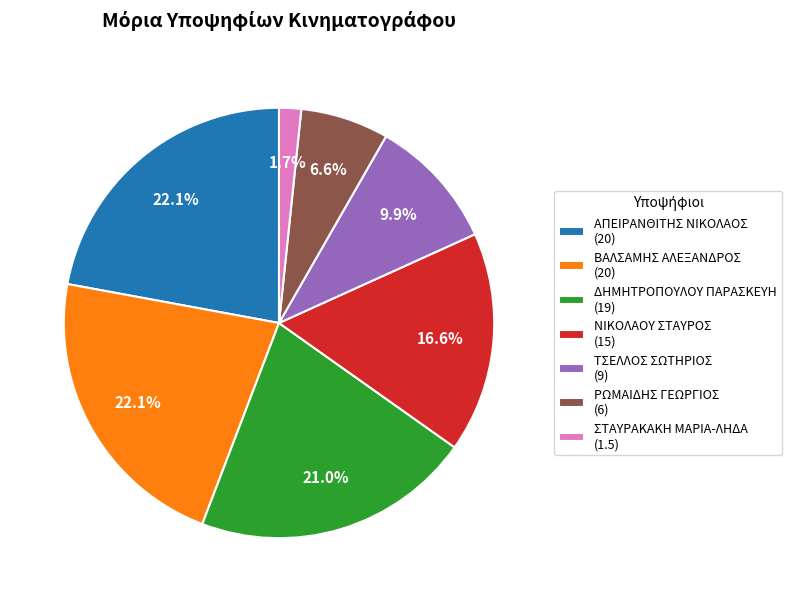

Combined, do ΝΙΚΟΛΑΟΥ ΣΤΑΥΡΟΣ (15) and ΡΩΜΑΙΔΗΣ ΓΕΩΡΓΙΟΣ (6) account for over 50%?

No